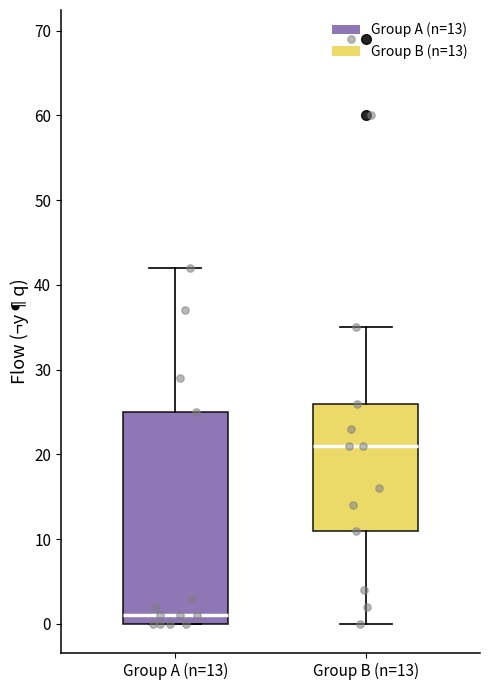

Reading left to right, transcribe this box plot: for each box, give where its median line is, the range the box spans, and where its two whiskers end, as read against the y-axis. The values are not printed on the chart, so give them approximately, as read against the axis.

Group A (n=13): median 1, box 0 to 25, whiskers 0 to 42
Group B (n=13): median 21, box 11 to 26, whiskers 0 to 35